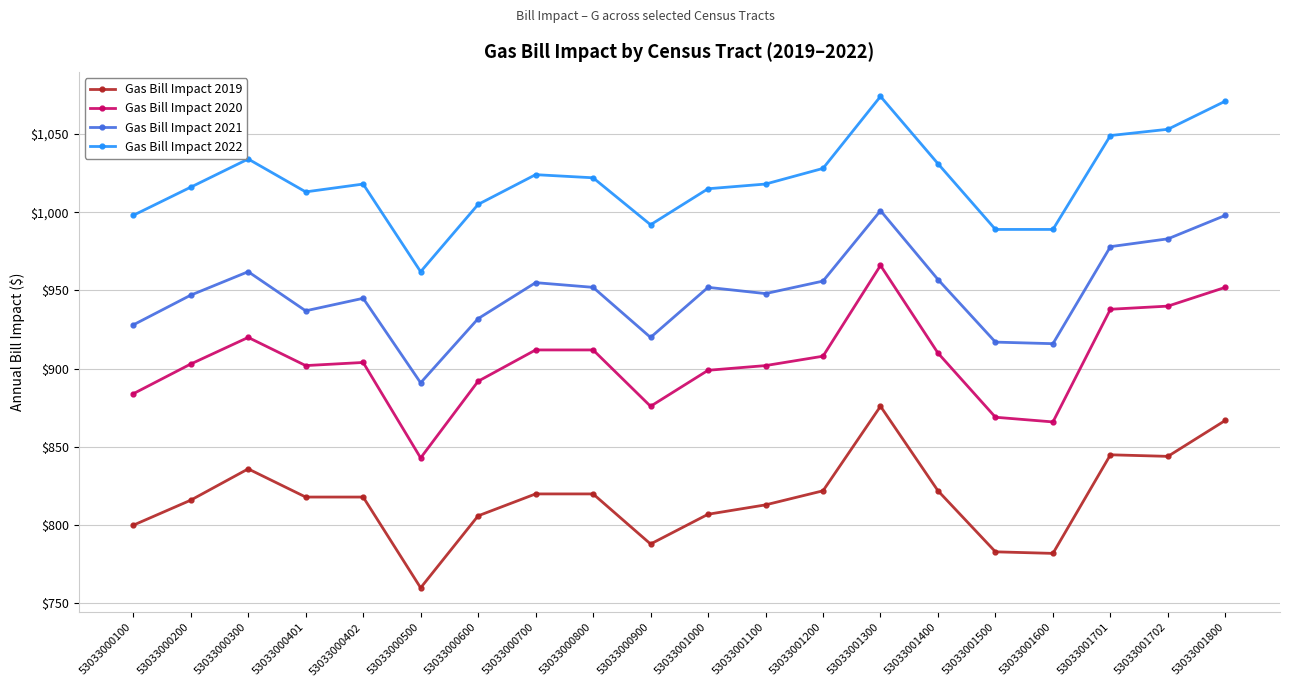

What is the difference between the maximum and second lowest values in the Gas Bill Impact 2020 series?

100